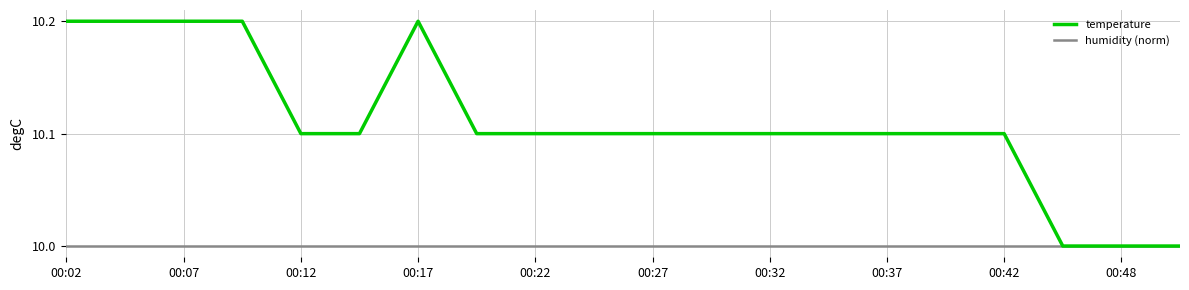

Which series has the largest total across all categories?

temperature